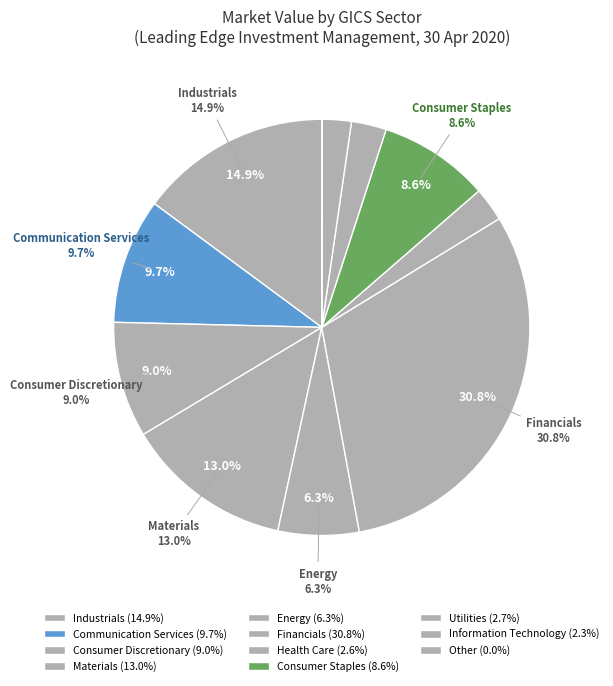

What is the total percentage of Health Care and Other?

2.6%